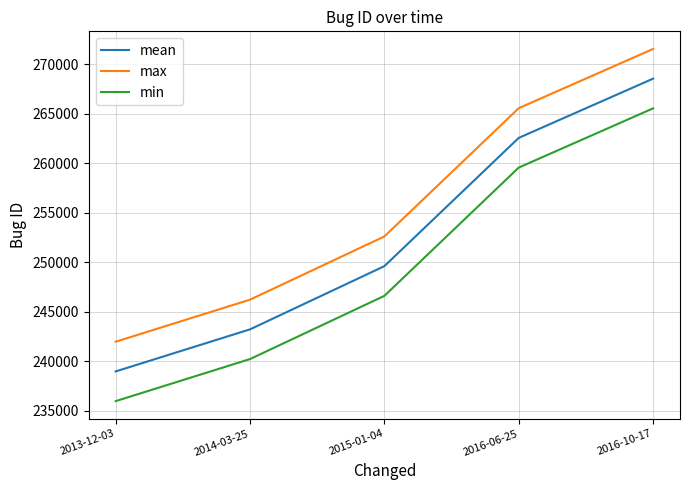

True or false: min has more than 1 interior local peaks.

False